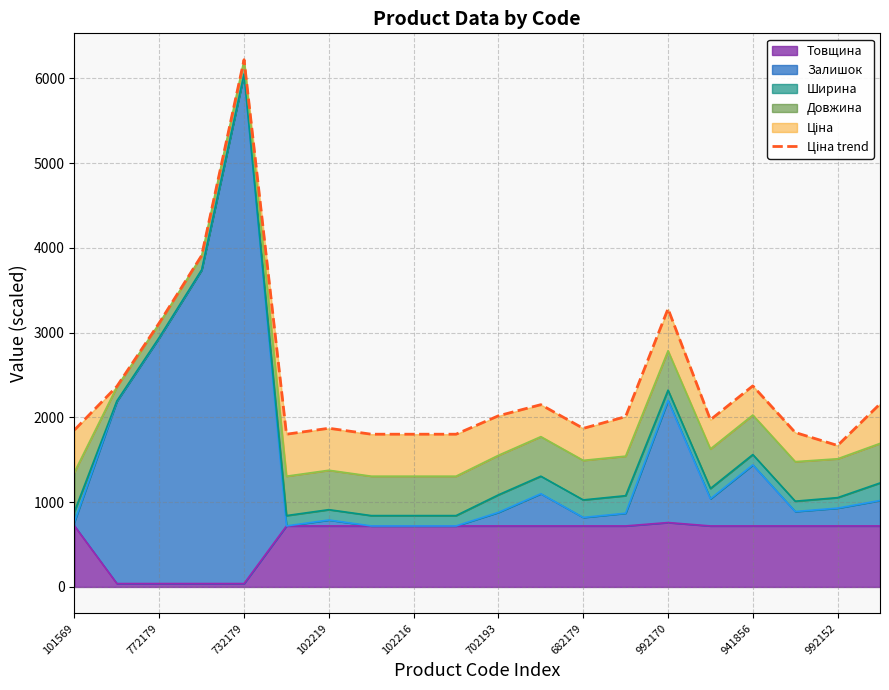

The Товщина series shows 407 at 941856. True or false?

False